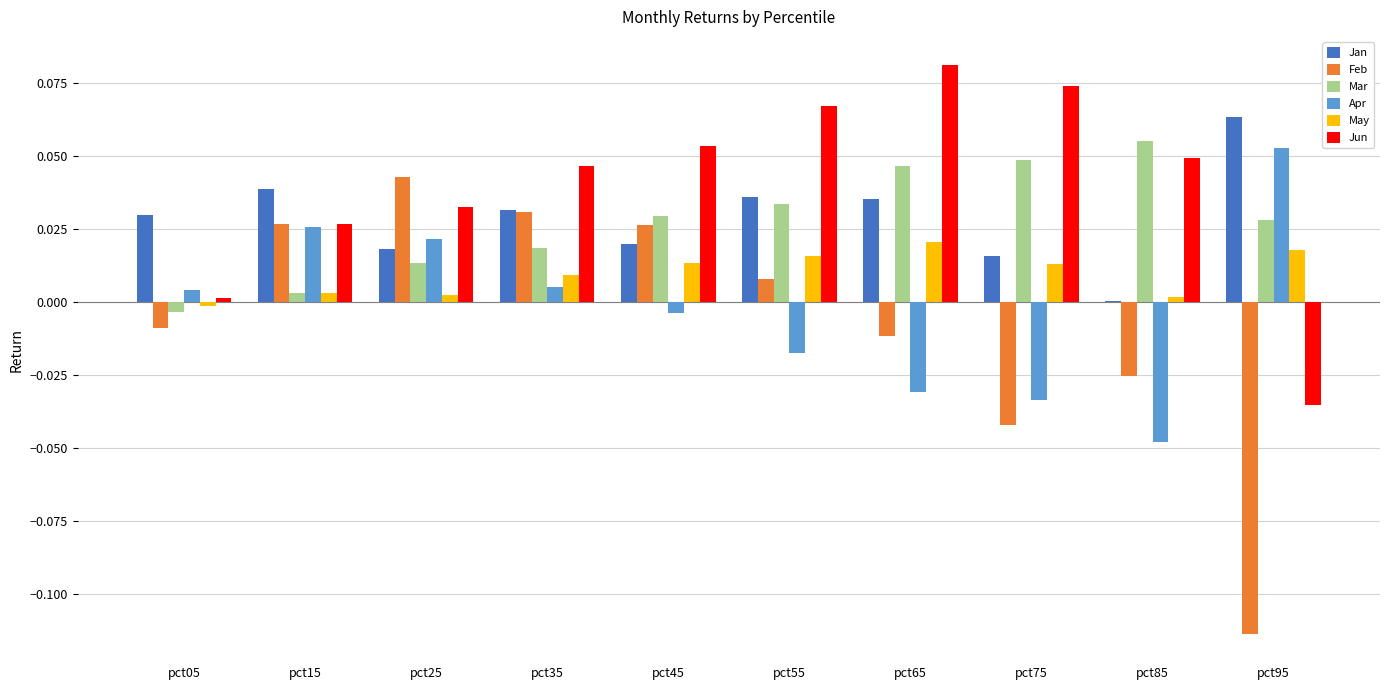

How many distinct data groups are displayed?

6